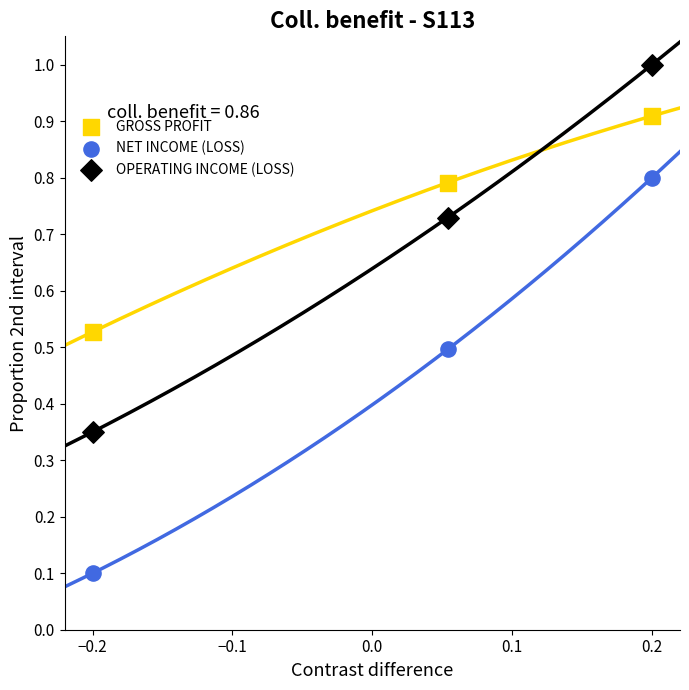

Which series has the largest Y range (max minus min)?

NET INCOME (LOSS)